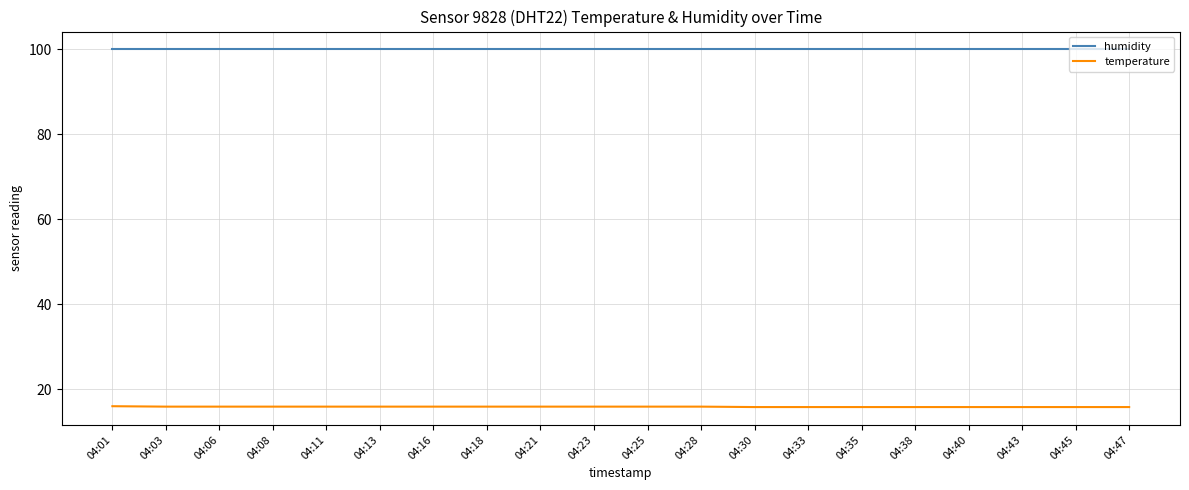

Is the value of humidity at 04:33 greater than the value of temperature at 04:21?

Yes